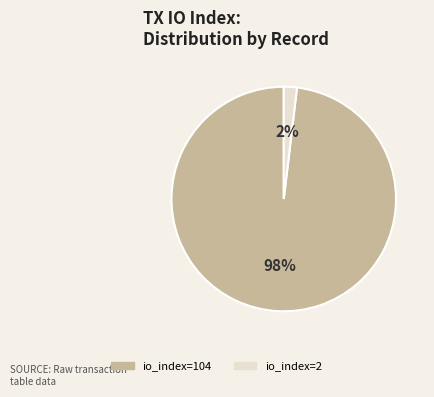

Which slice is the smallest?

io_index=2